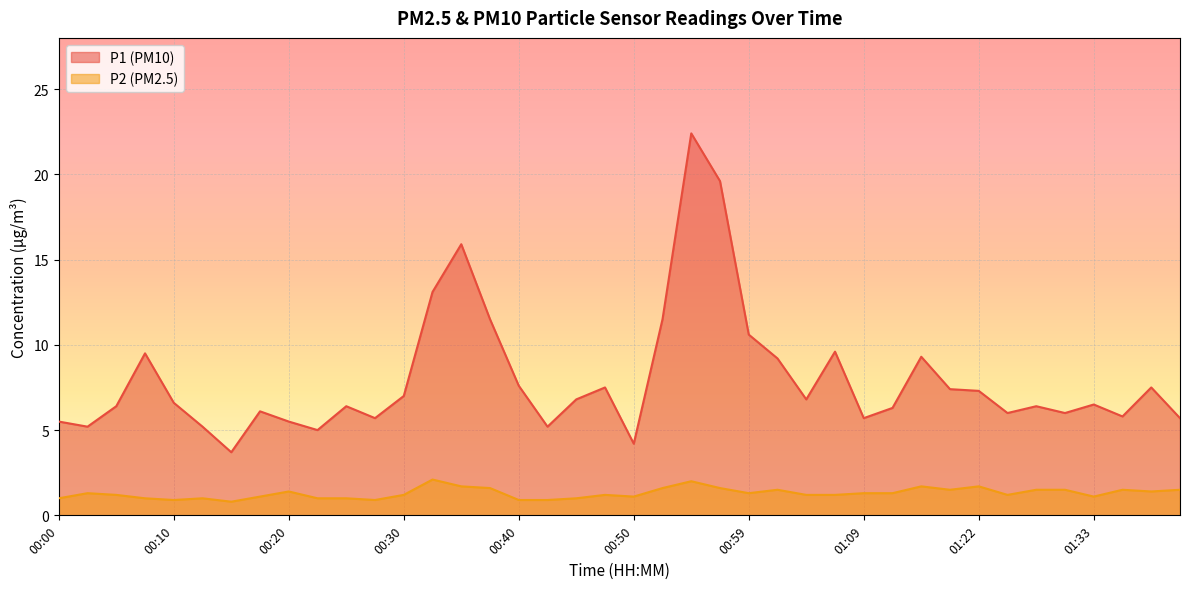

The P1 series shows 5.7 at 00:50. True or false?

False